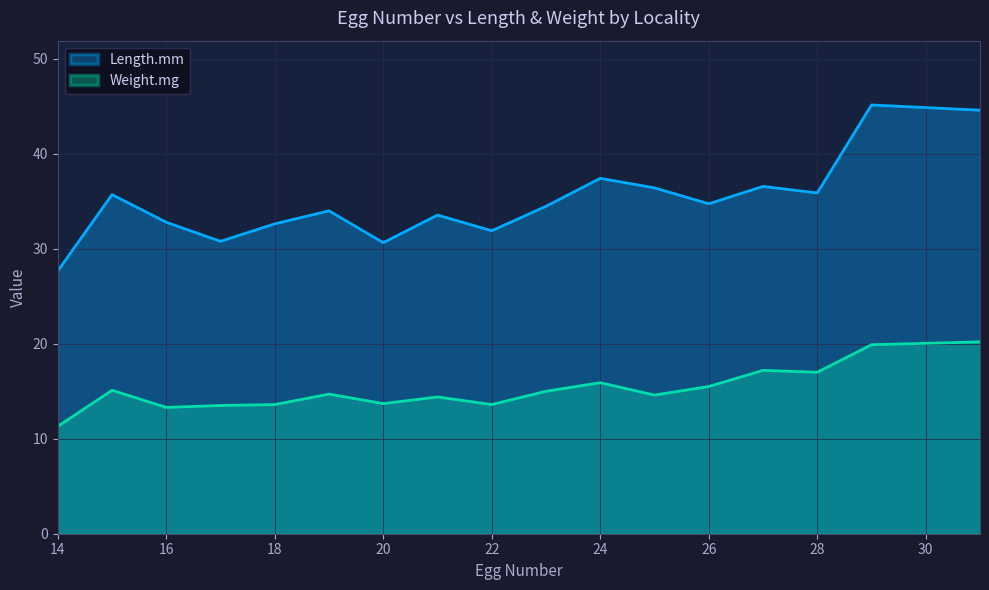

Reading right to left, transcribe all the data shown in this chart.

Length.mm: 31=44.6	29=45.1	28=35.9	27=36.6	26=34.7	25=36.4	24=37.4	23=34.5	22=31.9	21=33.5	20=30.6	19=34.0	18=32.6	17=30.8	16=32.8	15=35.7	14=27.7
Weight.mg: 31=20.2	29=19.9	28=17.0	27=17.2	26=15.5	25=14.6	24=15.9	23=15.0	22=13.6	21=14.4	20=13.7	19=14.7	18=13.6	17=13.5	16=13.3	15=15.1	14=11.3